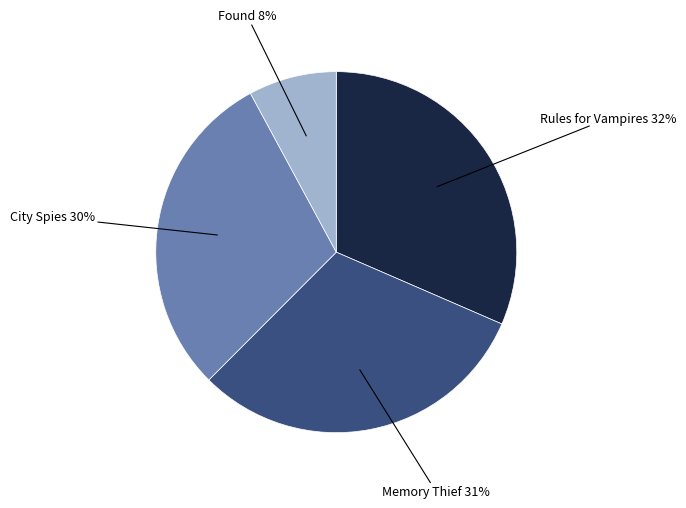

What percentage is the Memory Thief slice, to the nearest percent?

31%